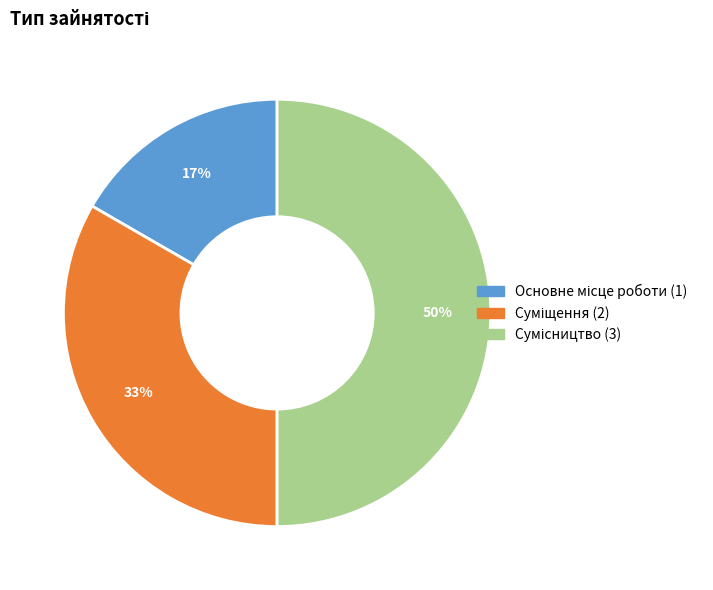

To the nearest percent, what is the difference between the largest and smallest slice percentages?

33%